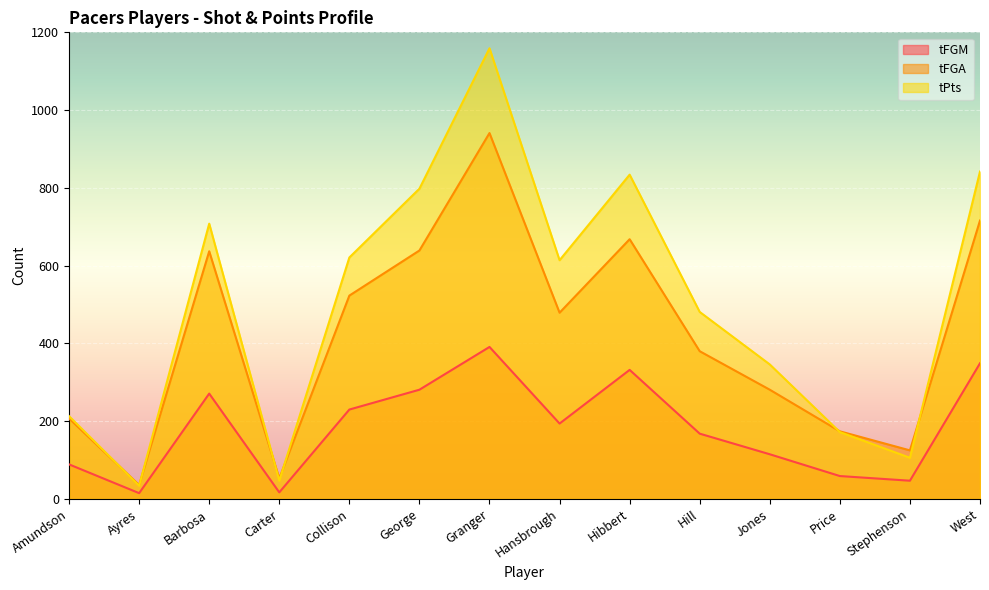

The tPts series shows 407 at Hansbrough. True or false?

False